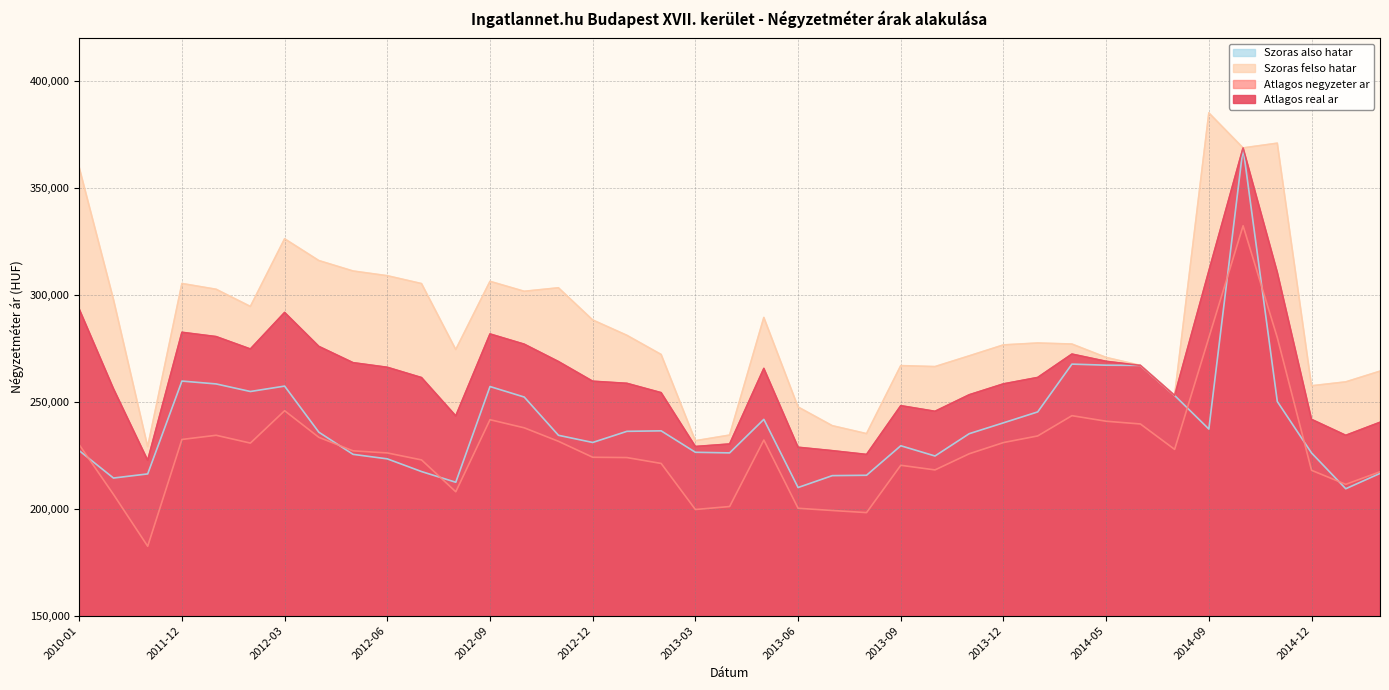

What are all the series names shown in the legend?

Szoras also hatar, Szoras felso hatar, Atlagos negyzeter ar, Atlagos real ar